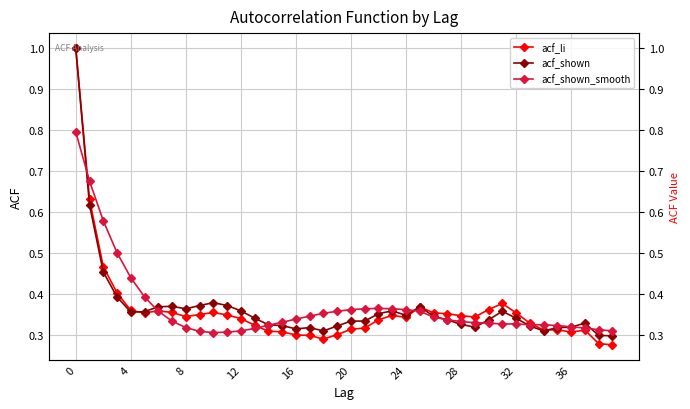

What is the sum of the acf_li values at 30 and 36?

0.7